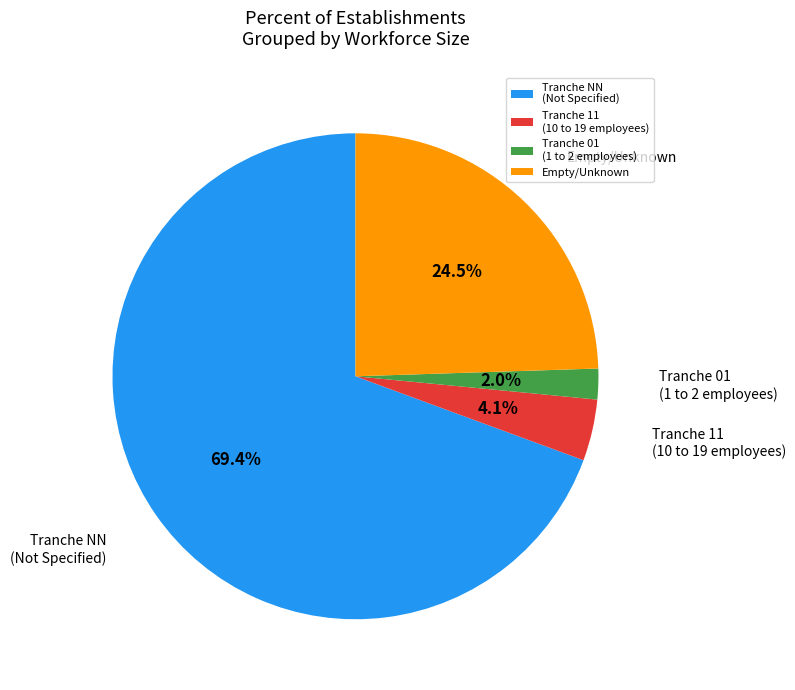

Does Tranche 01 (1 to 2 employees) represent more than half of the total?

No